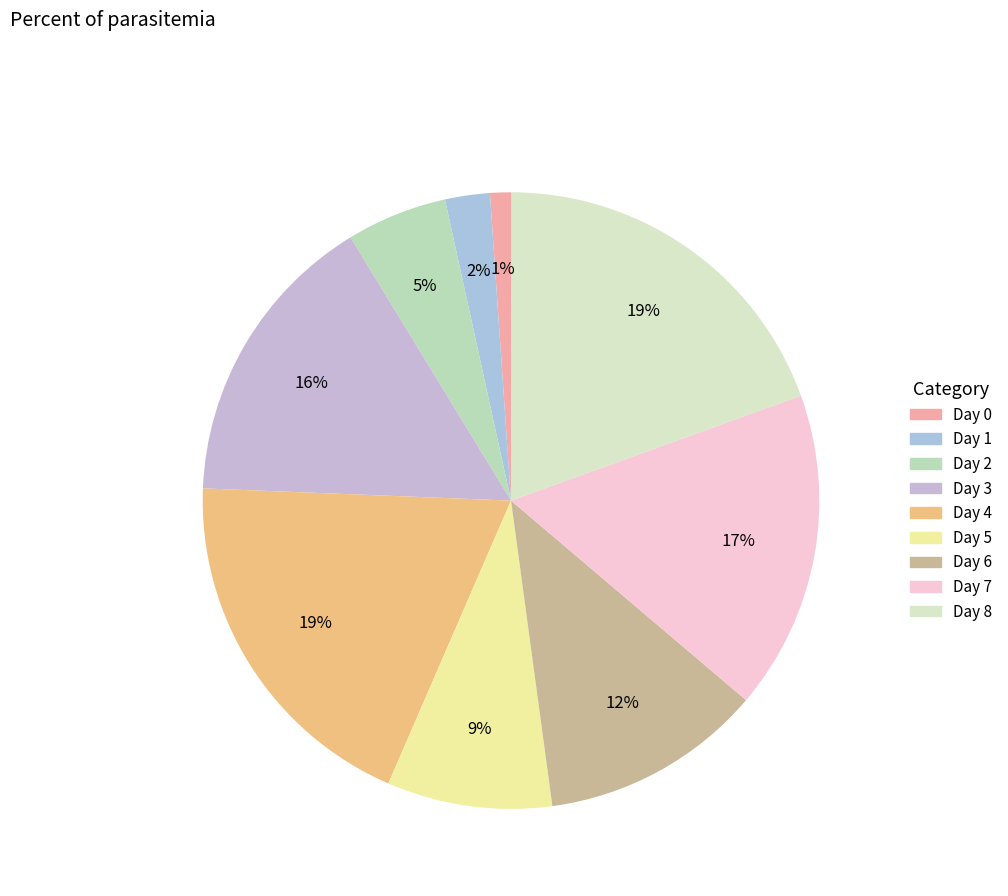

Does any single category account for the majority?

No